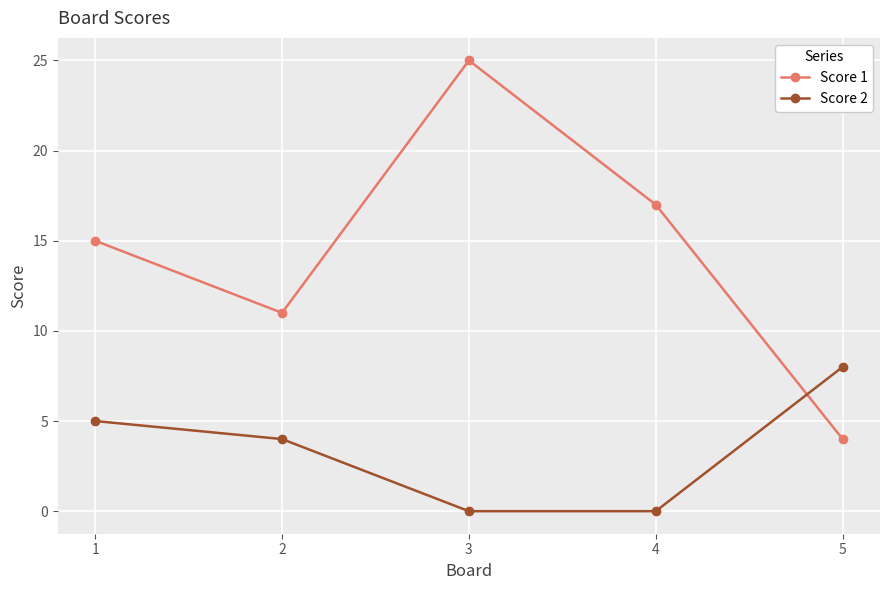

How many values in the Score 2 series are below 4?

2